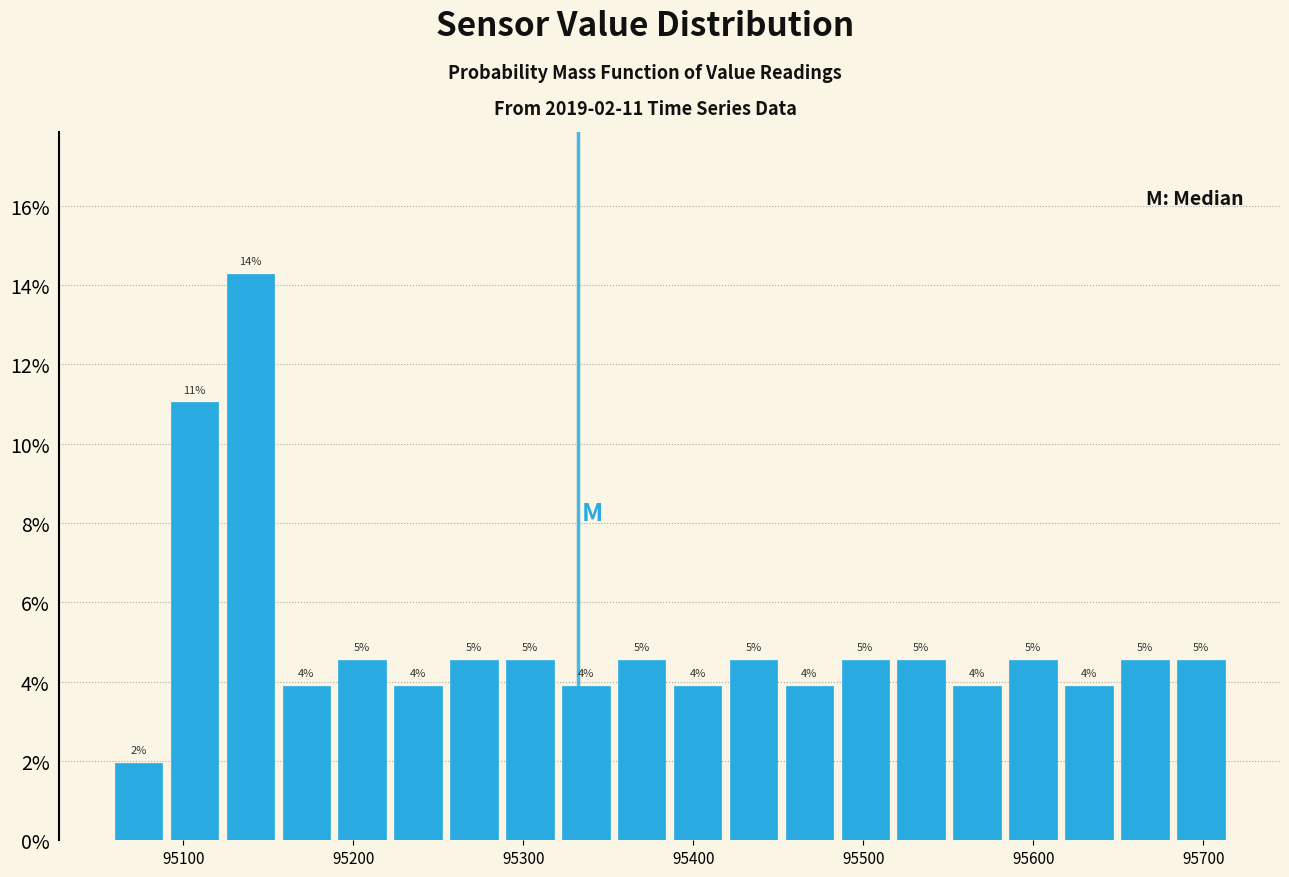

Read against the x-axis, roughly where is the centre of the tallest bar?

95140